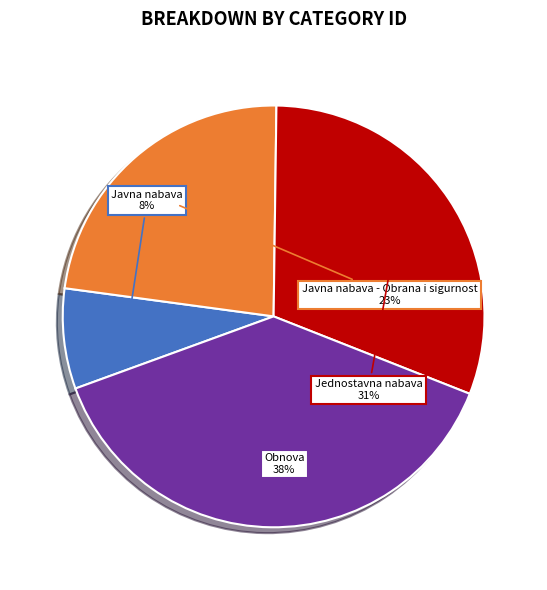

Does any single category account for the majority?

No